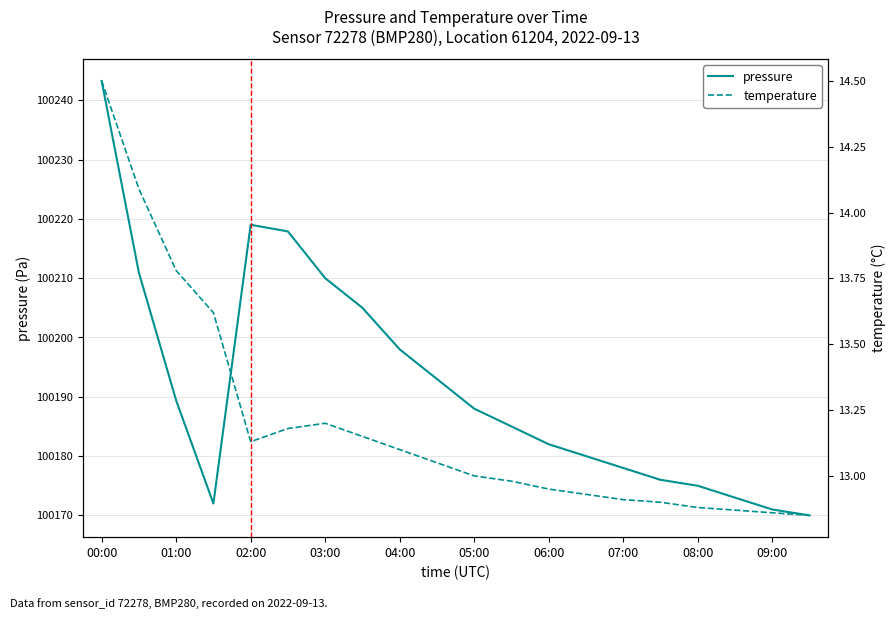

True or false: pressure and temperature cross at least once.

False